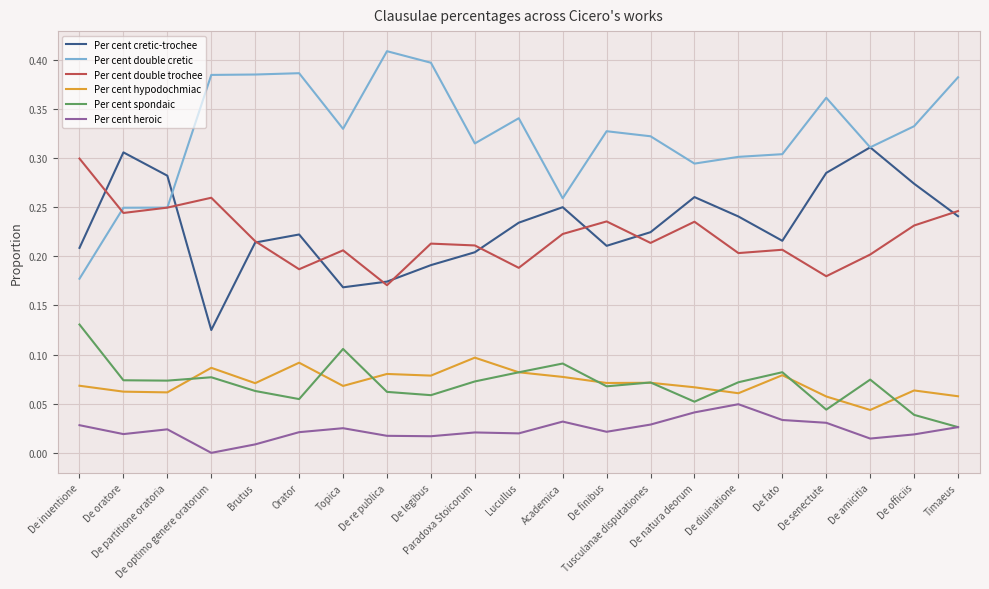

Which series has the widest spread of values?

Per cent double cretic